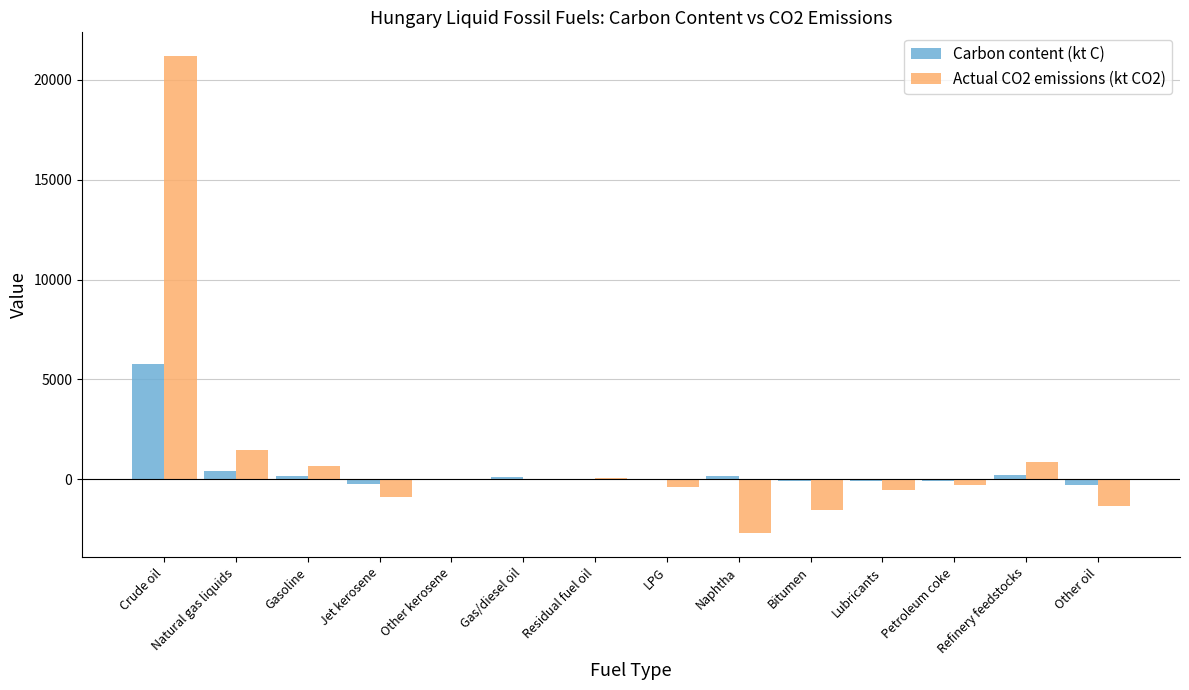

The Carbon content (kt C) series shows -91.5 at Bitumen. True or false?

True